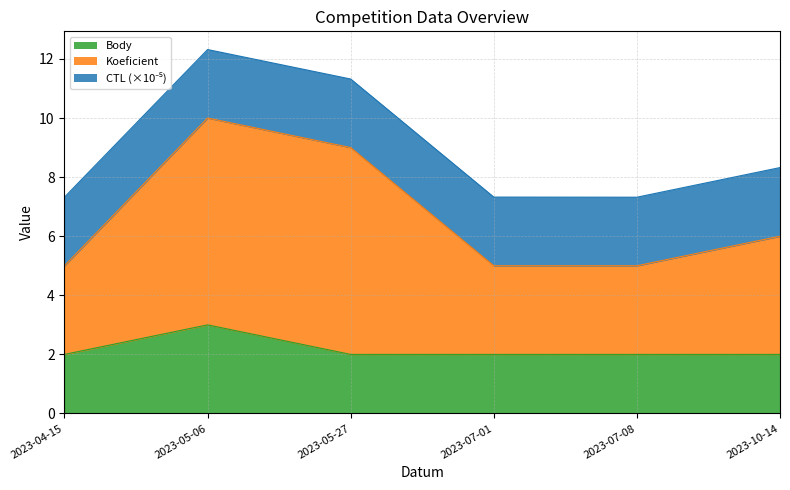

Rank the series by their maximum value, from highest to lowest.

Koeficient, Body